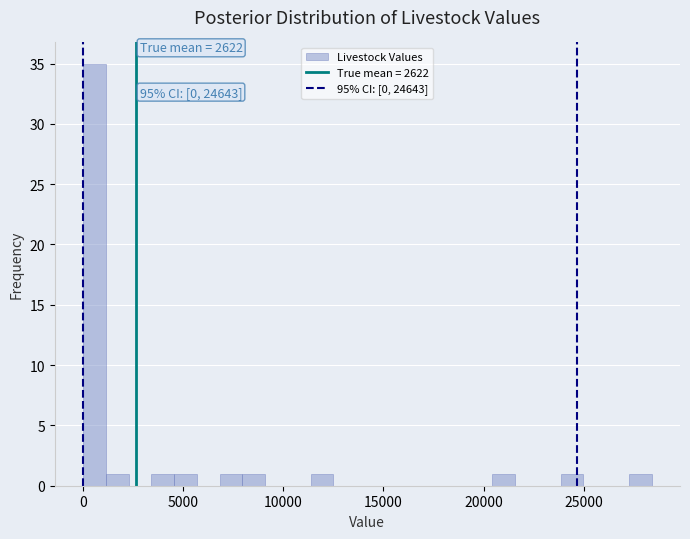

Read against the x-axis, roughly where is the centre of the tallest bar?

500